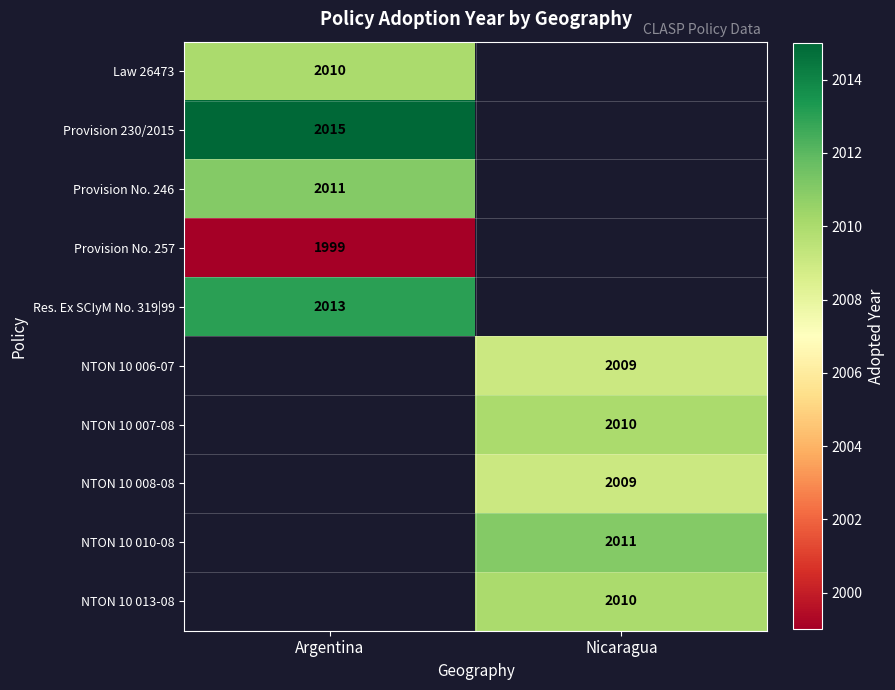

What is the greatest value displayed?

2015.0